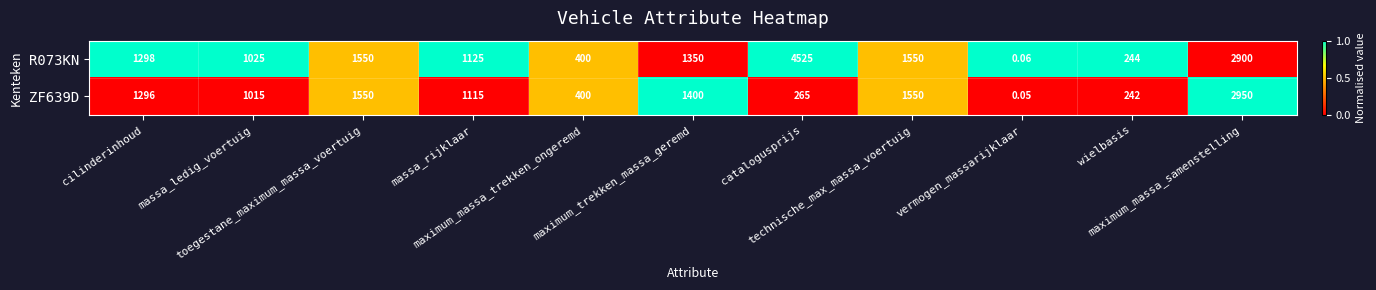

How many data points does each series have?

11